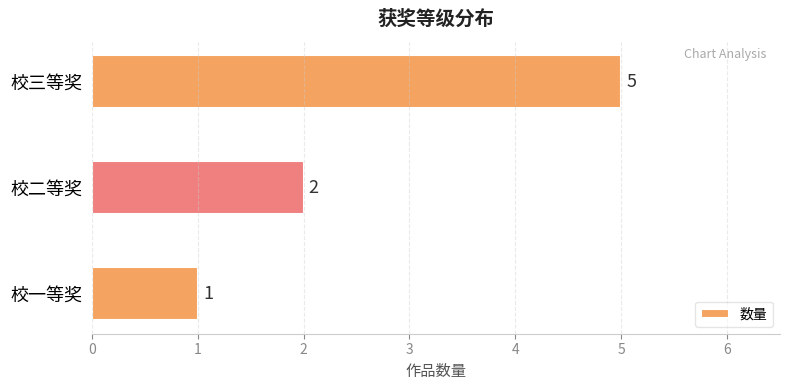

Where is the data nearest to the value 3?

校二等奖